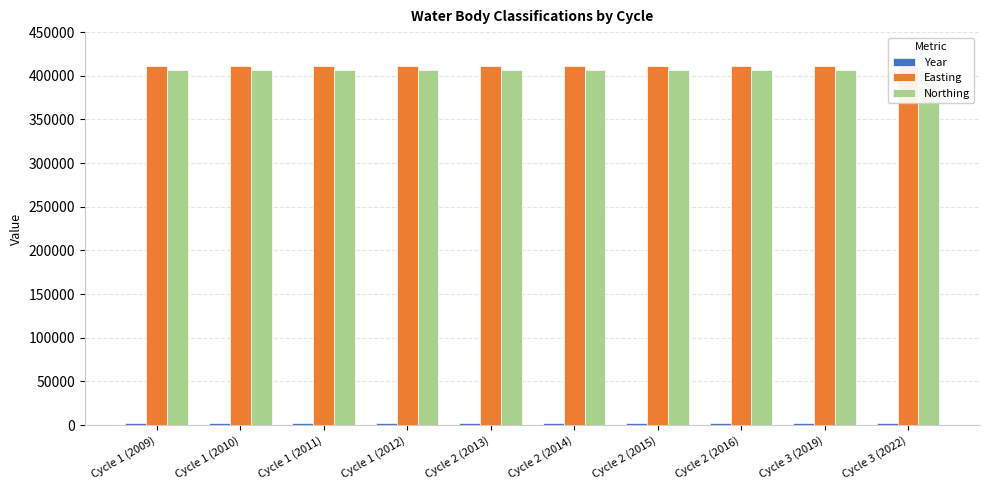

Reading left to right, list all the values displayed in this chart.

Year: 2009	2010	2011	2012	2013	2014	2015	2016	2019	2022
Easting: 411443	411443	411443	411443	411443	411443	411443	411443	411443	411443
Northing: 406121	406121	406121	406121	406121	406121	406121	406121	406121	406121